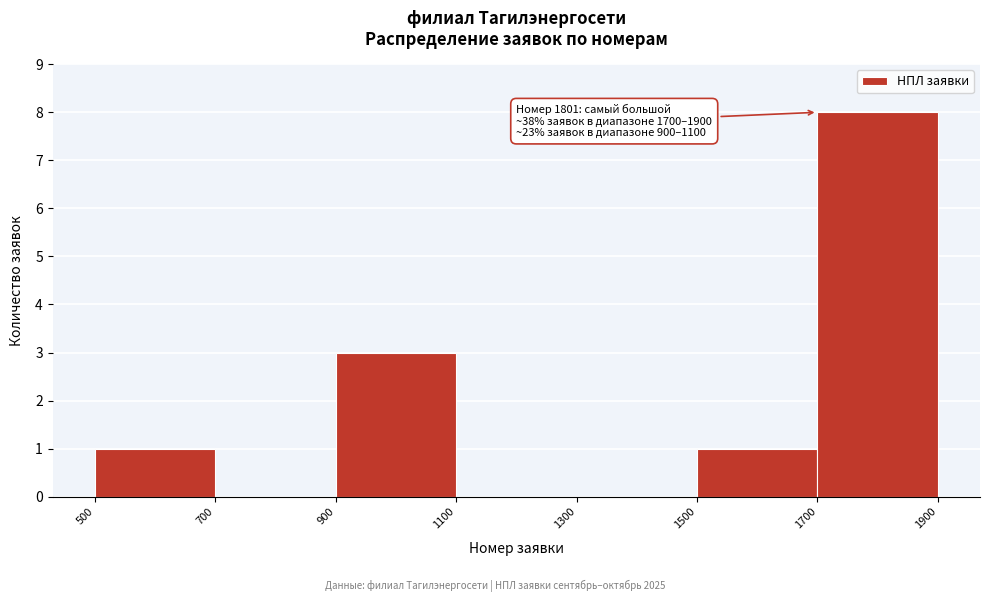

Over which range of the x-axis is the bar tallest?

1700 to 1900